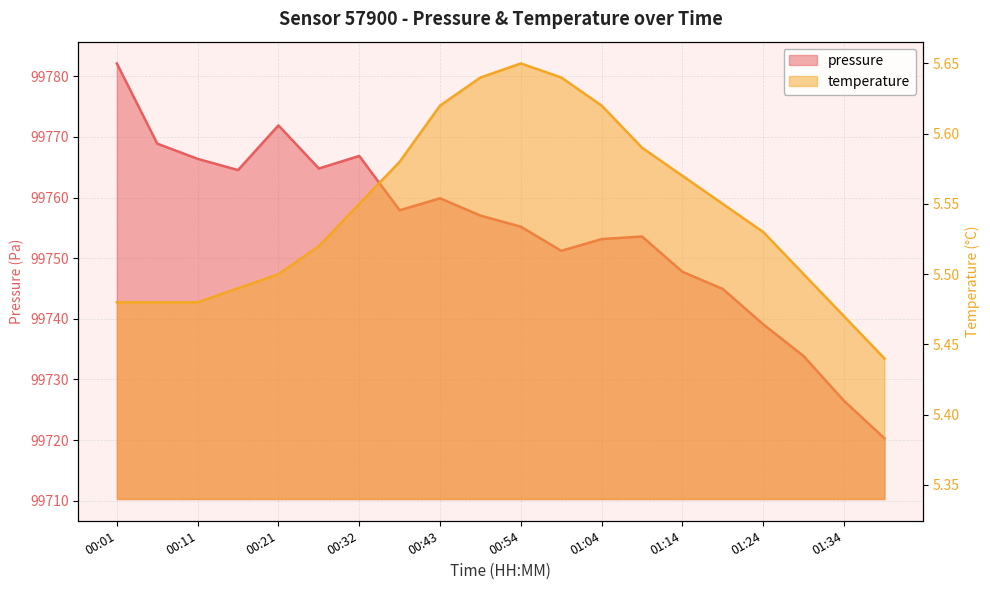

The value of temperature at 00:06 is 5.5. True or false?

True